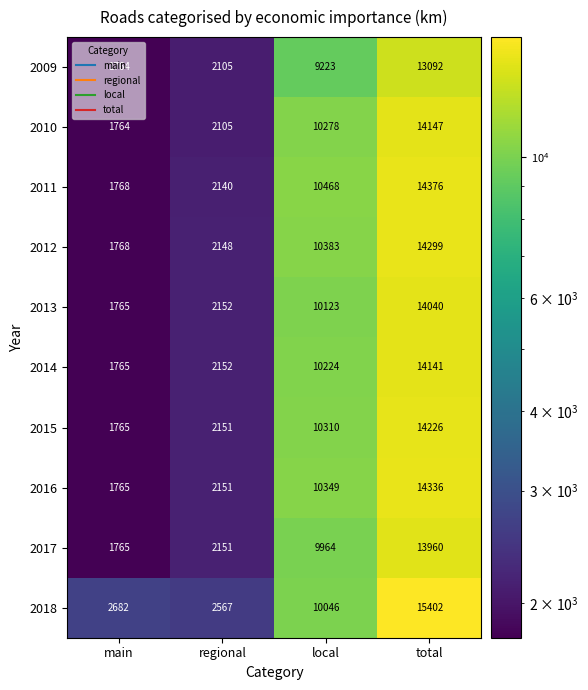

What is the total value across all series at total?

142019